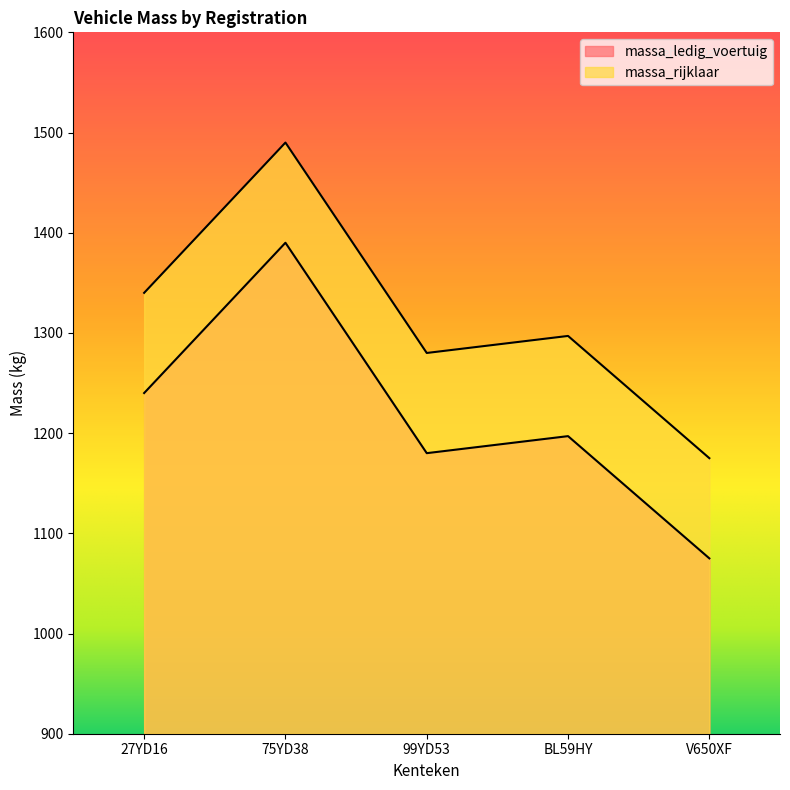

At which category does the chart reach its minimum across all series?

V650XF